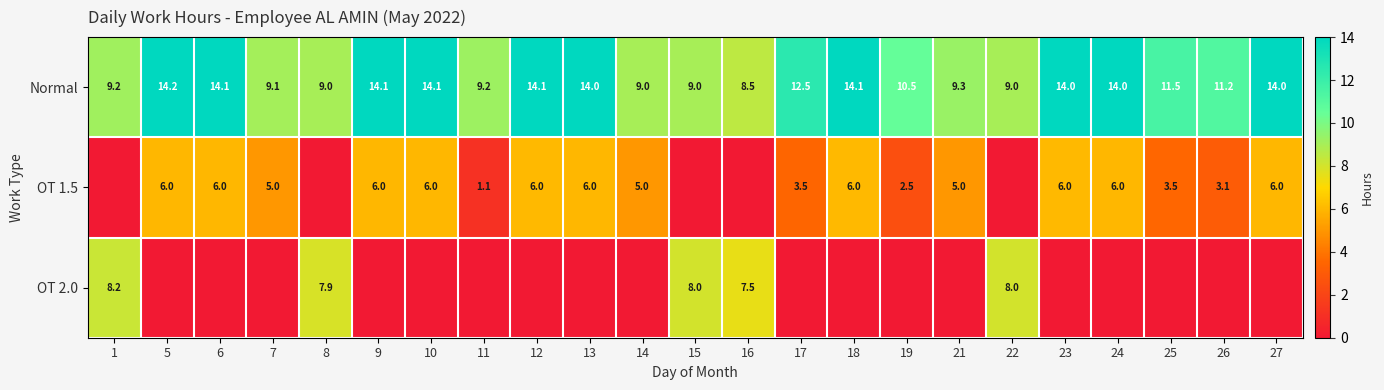

What value does the Normal series have at 15?

9.0